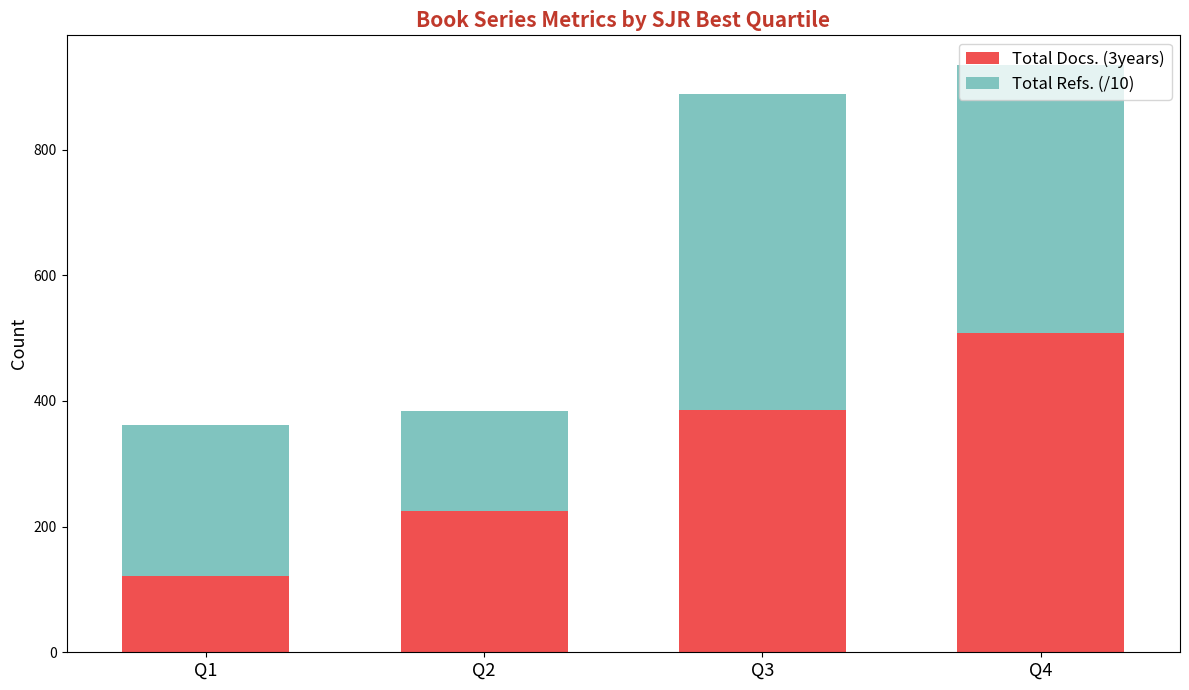

List the labels in order of Total Docs. (3years) value, smallest first.

Q1, Q2, Q3, Q4